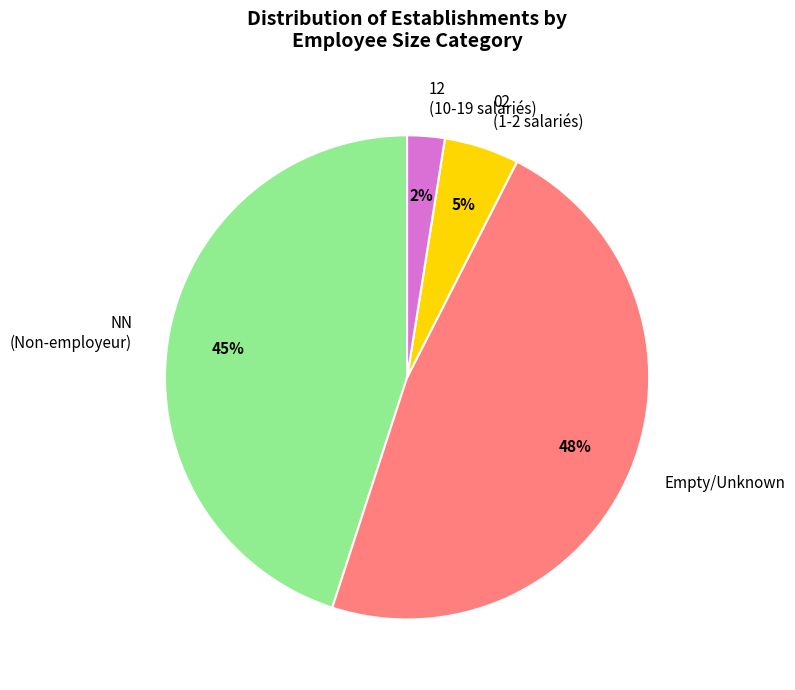

To the nearest percent, what is the combined percentage of 12 (10-19 salariés) and NN (Non-employeur)?

48%